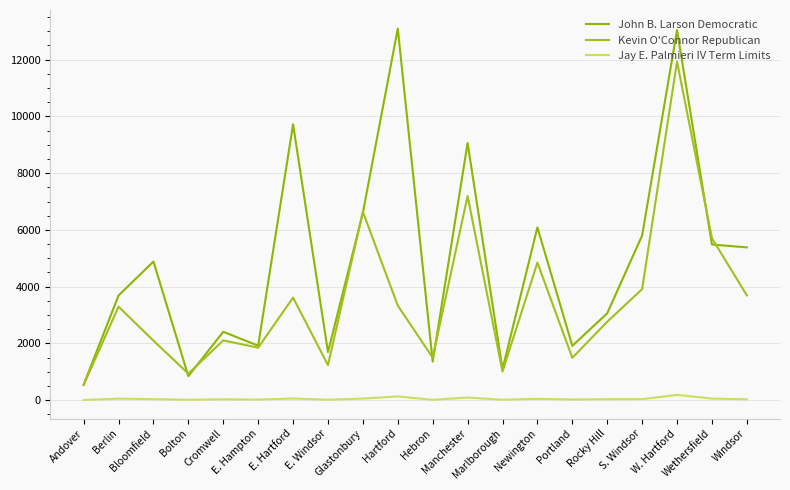

Is it true that Kevin O'Connor Republican equals 533 at Andover?

True